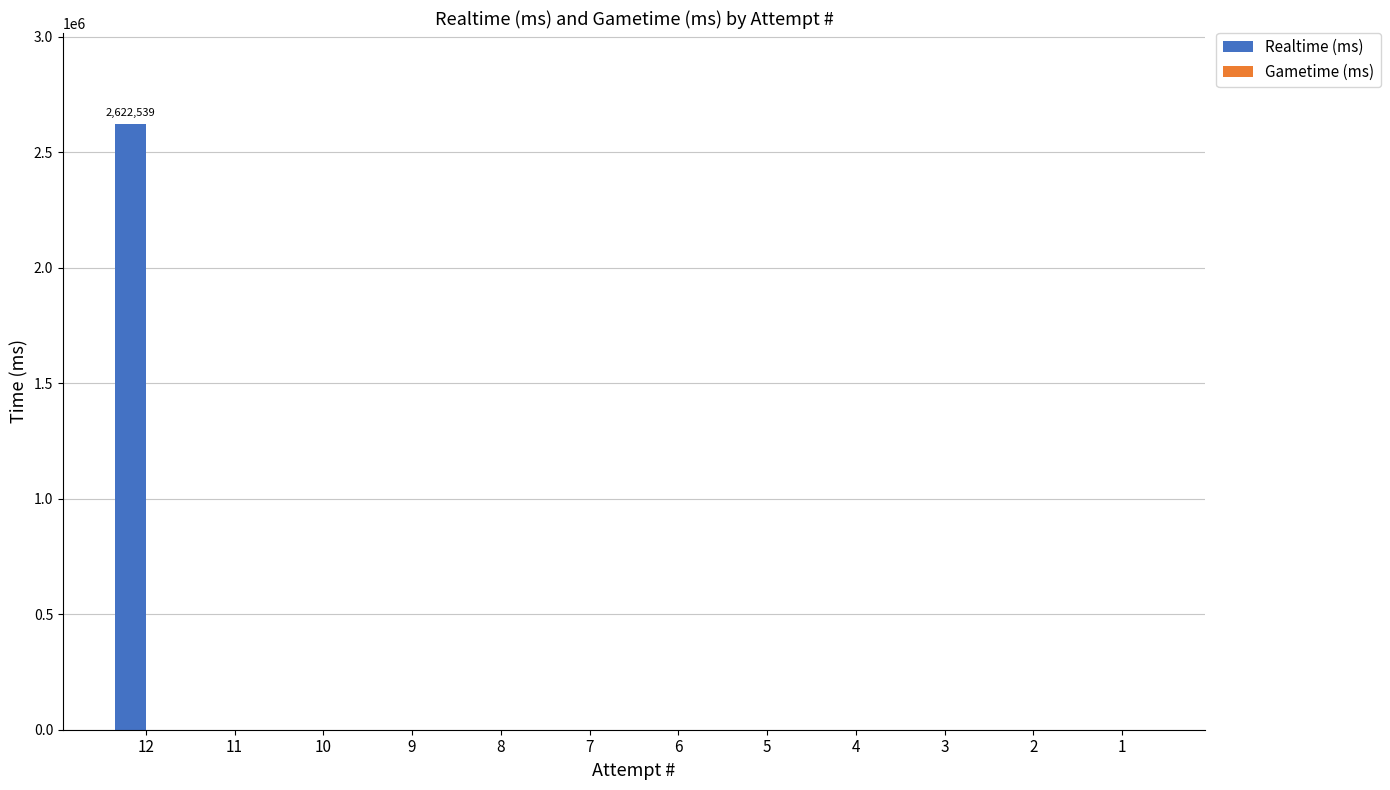

Reading right to left, extract all data points from this chart.

1=0	2=0	3=0	4=0	5=0	6=0	7=0	8=0	9=0	10=0	11=0	12=2622539